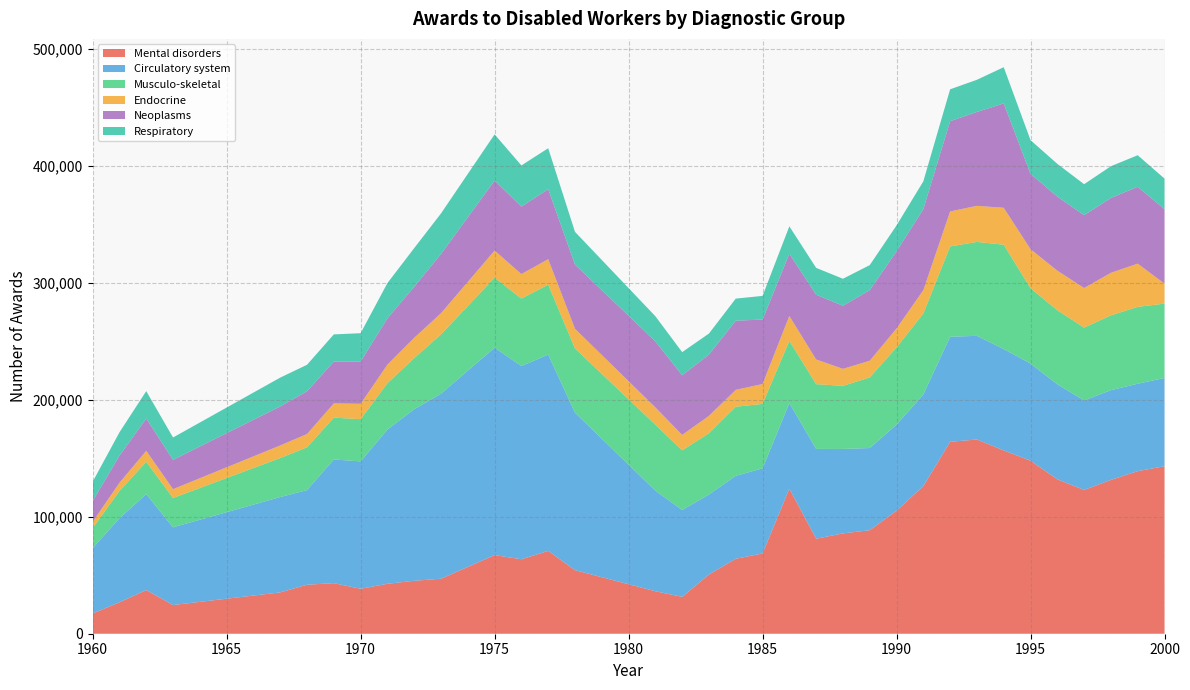

Reading right to left, extract all data points from this chart.

Mental disorders: 143200	138980	131502	122901	132022	147900	156703	166045	164093	126184	105173	88500	85756	81241	123983	68610	64078	50633	31531	36318	54329	70825	63667	67213	47014	45253	42687	38406	43225	41894	35344	24526	37315	26864	17287
Circulatory system: 75400	74755	76698	76531	81209	83065	86645	88623	89818	78339	73585	70235	72224	76758	73226	72764	70891	68352	74242	85994	134634	167801	165182	177311	158202	146684	131854	108906	105760	80906	81507	66468	82015	71860	55855
Musculo-skeletal: 63600	65681	63973	62279	63321	64401	89231	80266	77175	69244	65939	60352	53944	55339	53176	55120	59104	52379	50999	56410	54878	59833	57656	59852	50644	43667	39629	36095	35740	36560	33358	25042	27632	23241	17124
Endocrine: 17100	36975	36373	33807	33832	33370	31532	30862	29904	19931	16255	14279	14513	21114	21260	16976	14418	14904	13187	14768	16855	21725	20966	23176	18131	17352	15823	13141	12169	11359	10743	7563	9383	7070	5406
Neoplasms: 63600	65681	63973	62279	63321	64401	89231	80266	77175	69244	65939	60352	53944	55339	53176	55120	59104	52379	50999	56410	54878	59833	57656	59852	50644	43667	39629	36095	35740	36560	33358	25042	27632	23103	17739
Respiratory: 26200	26981	27148	26483	27983	28831	30958	27494	27264	23798	22158	21400	23073	22978	23449	20213	18891	17978	19766	21520	28005	35002	35210	39485	34656	33038	30103	24254	23265	22635	24646	19107	23408	20030	16489